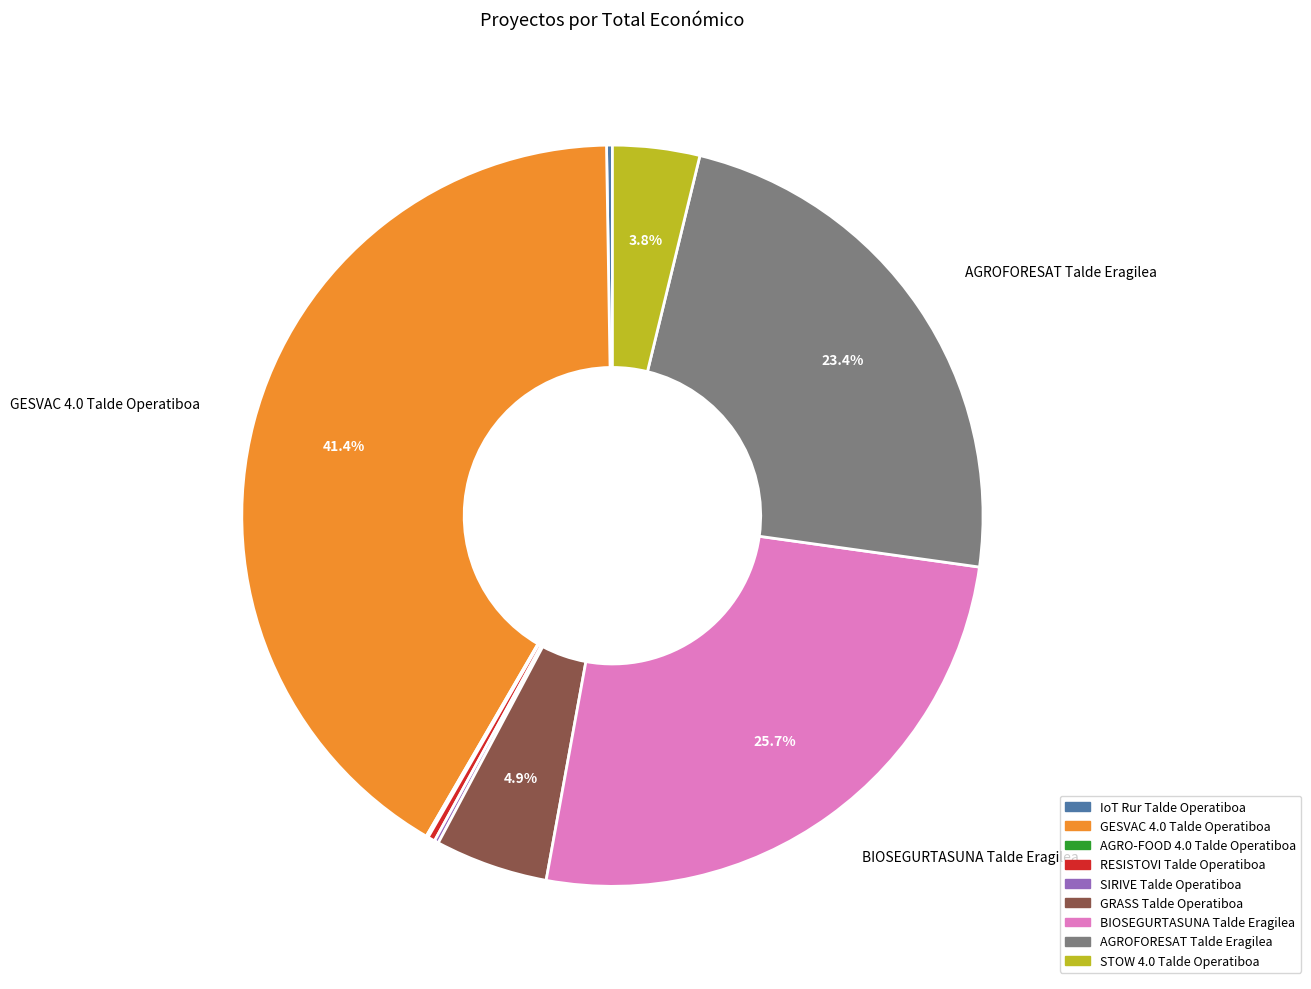

Does any single category account for the majority?

No